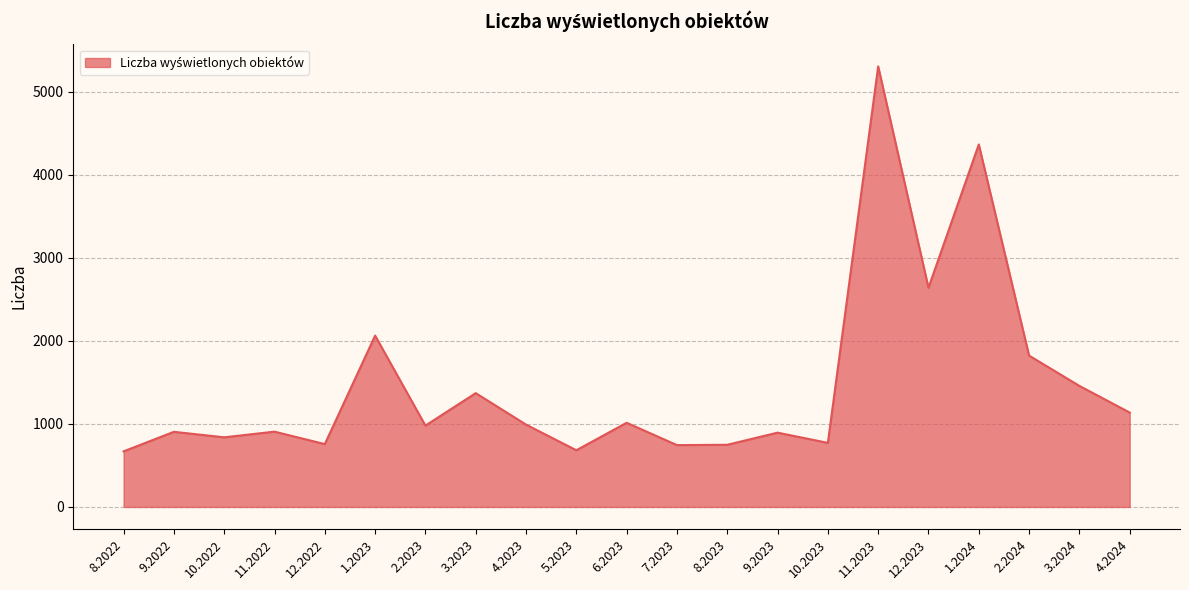

The value at 12.2023 is 2640. True or false?

True